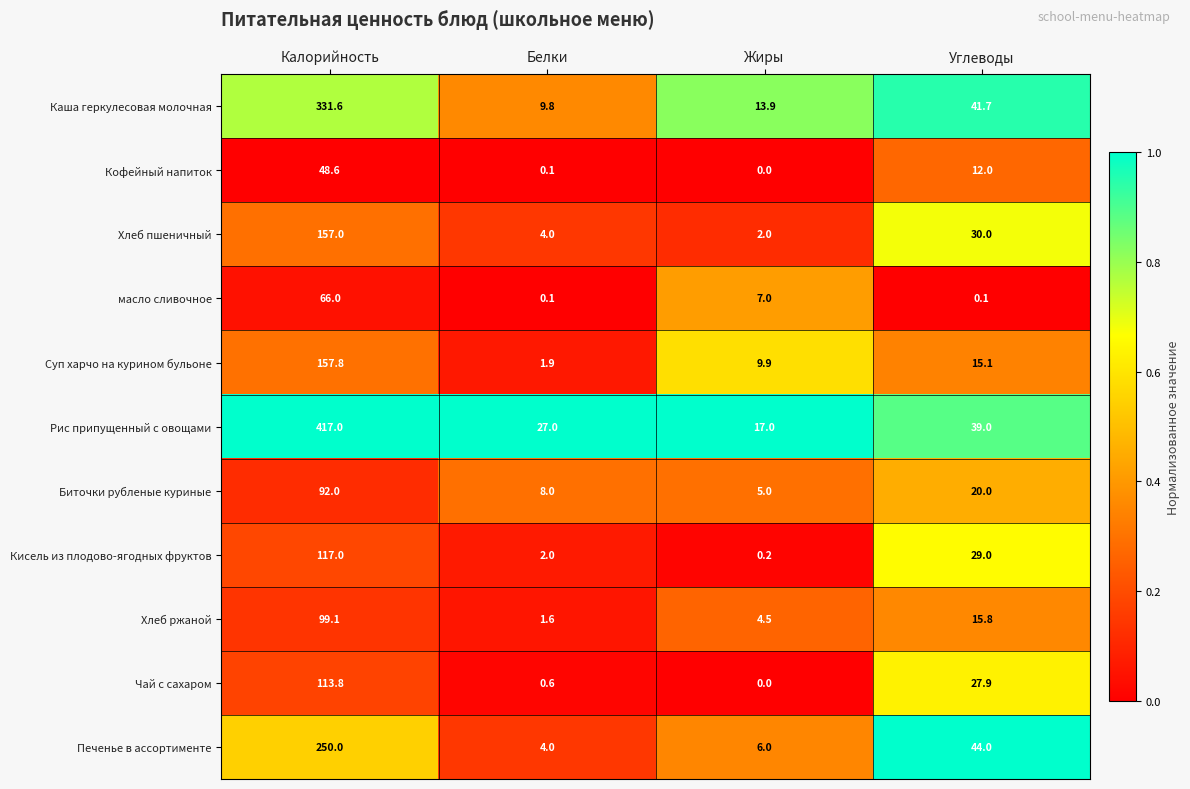

At which label does Кисель из плодово-ягодных фруктов reach its minimum?

Жиры